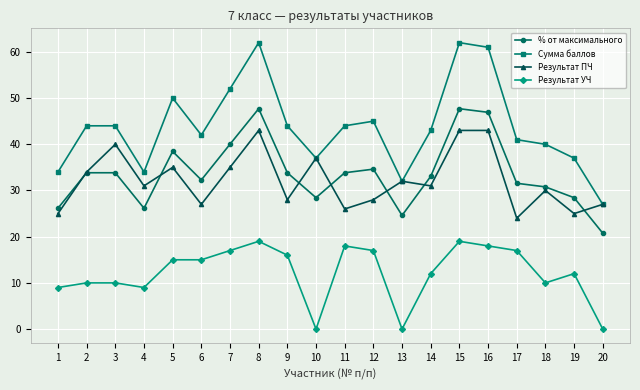

Which series has the widest spread of values?

Сумма баллов